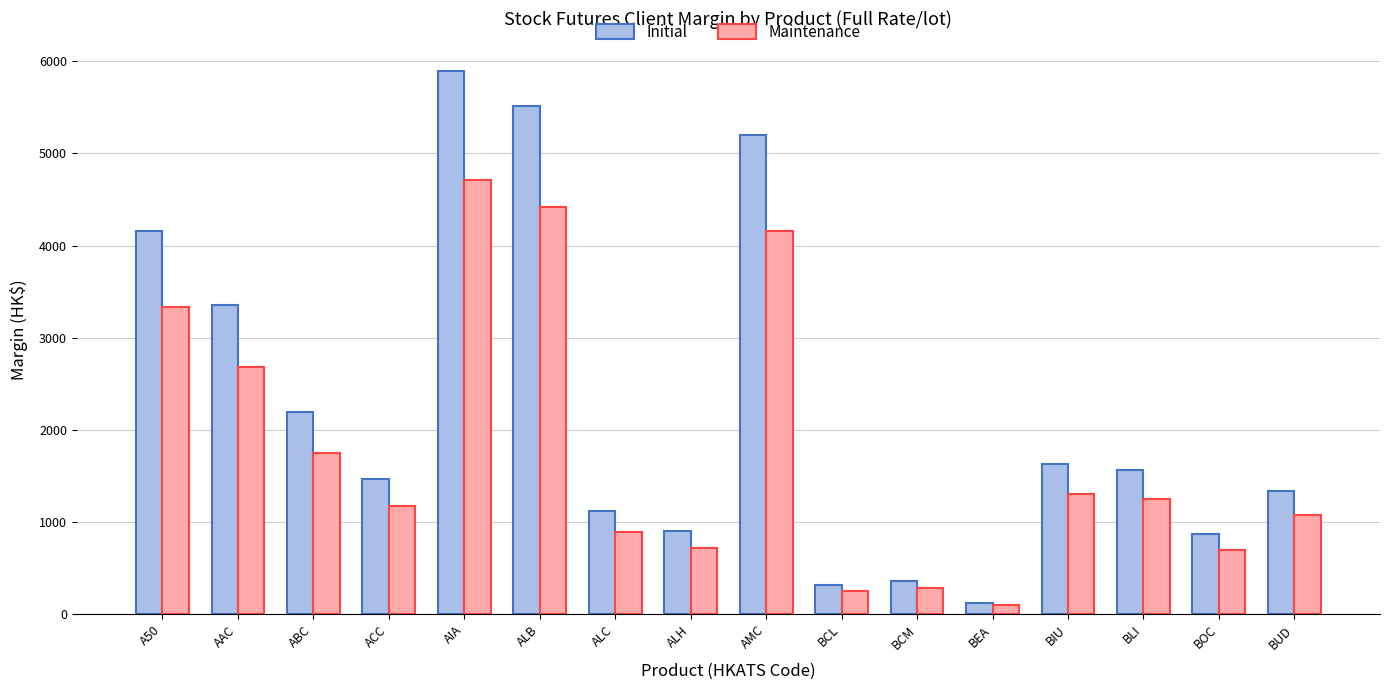

Which category has the lowest value across all series?

BEA